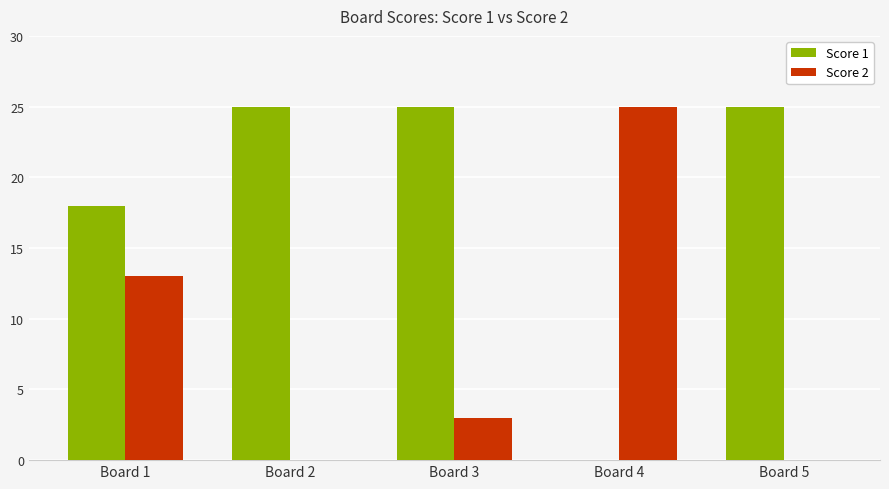

Count the number of categories in the chart.

5